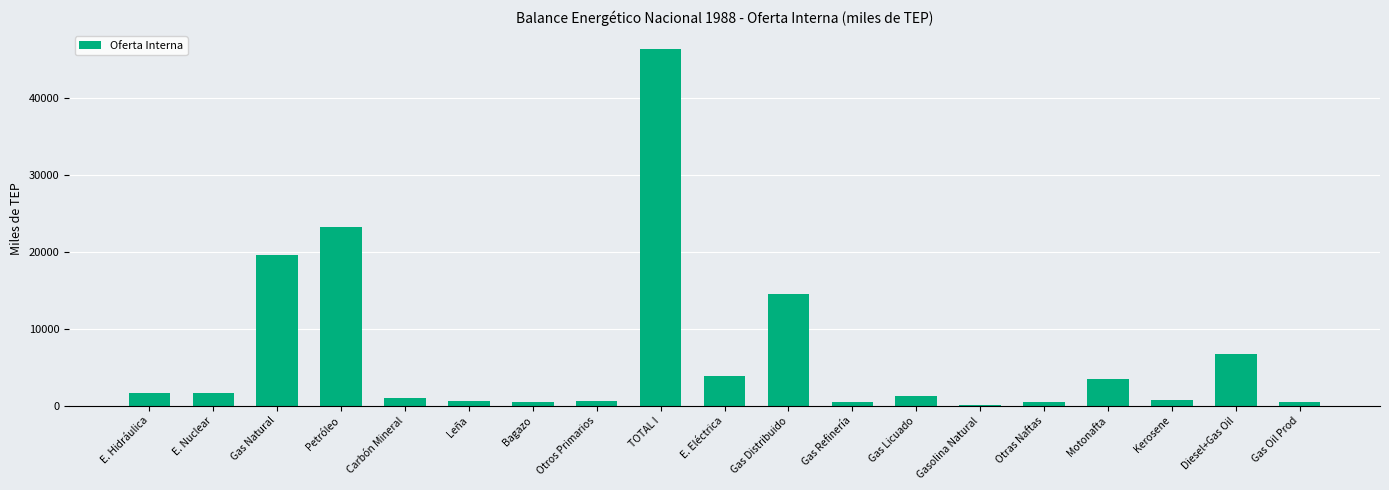

Is it true that the value at Motonafta is 939.2?

False